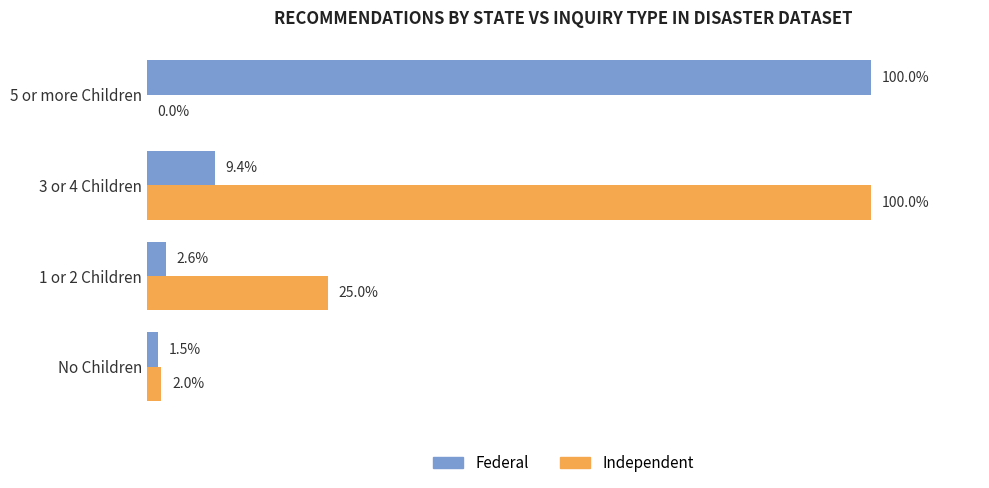

Which category has the highest value in the Federal series?

5 or more Children